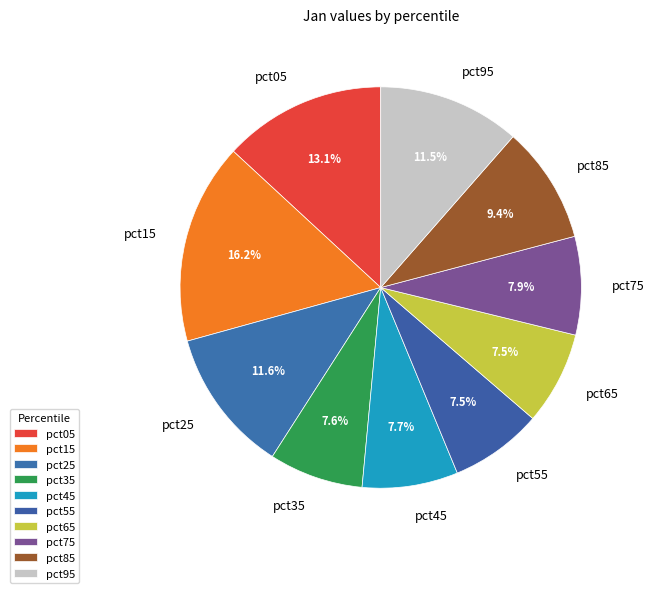

What percentage is the pct15 slice, to the nearest percent?

16%